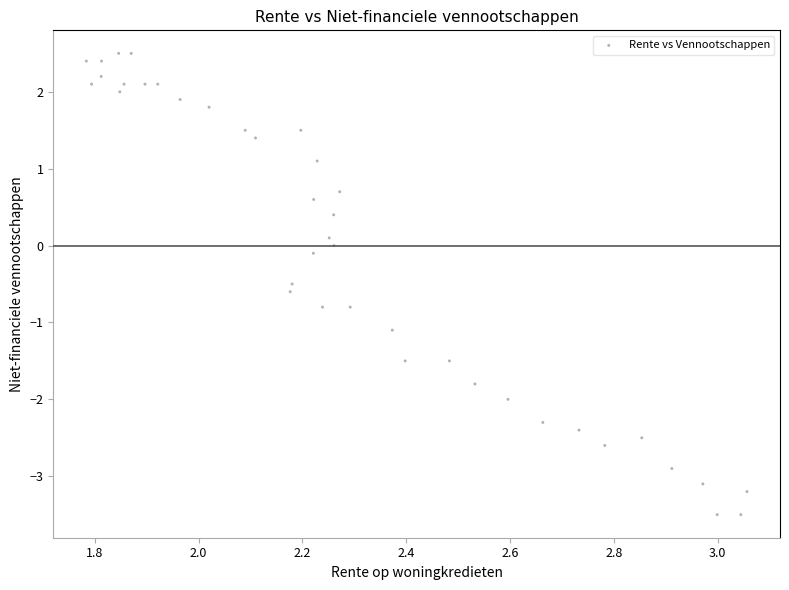

What is the range of Y values (max minus min)?

6.0